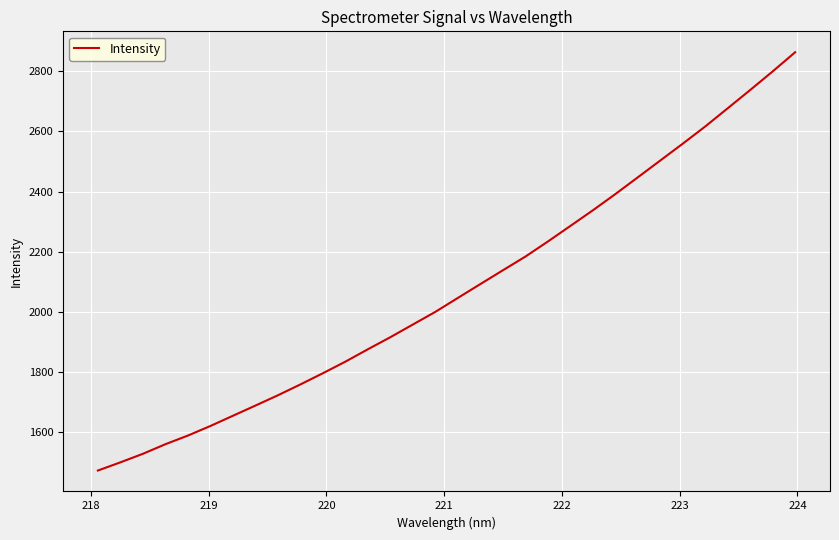

What is the difference between the maximum and minimum values?

1391.6